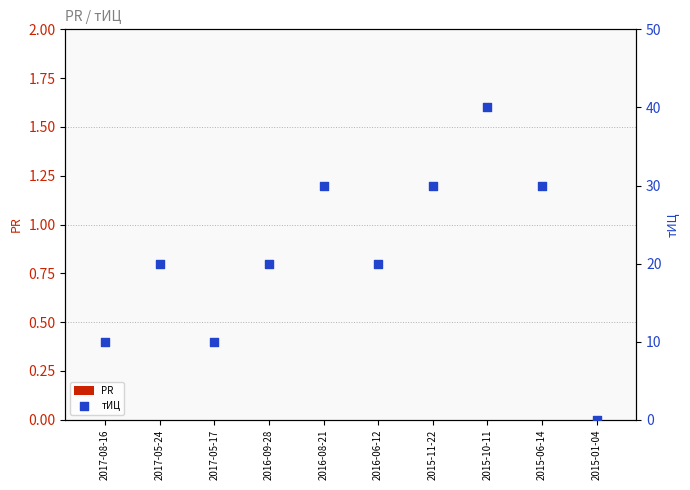

Which series has the largest total across all categories?

тИЦ